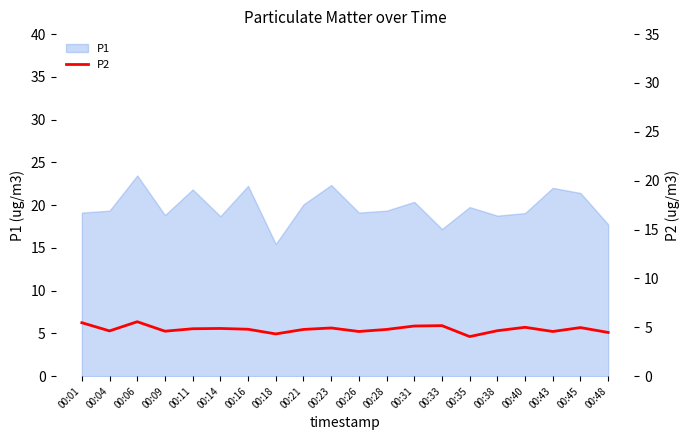

What is the ratio of the value at 00:40 to the value at 00:21?

1.0